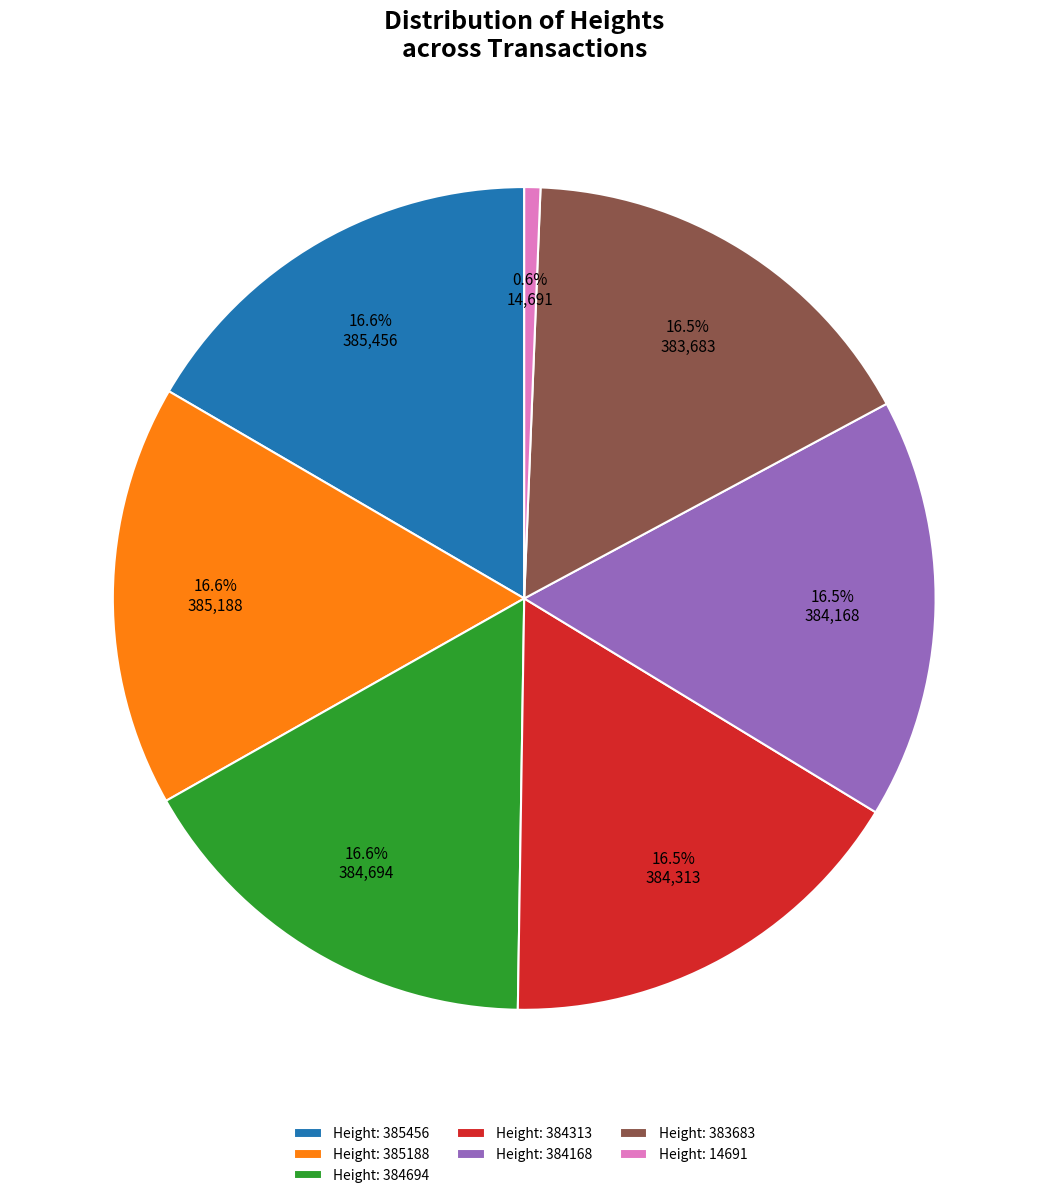

How many slices are in this pie chart?

7